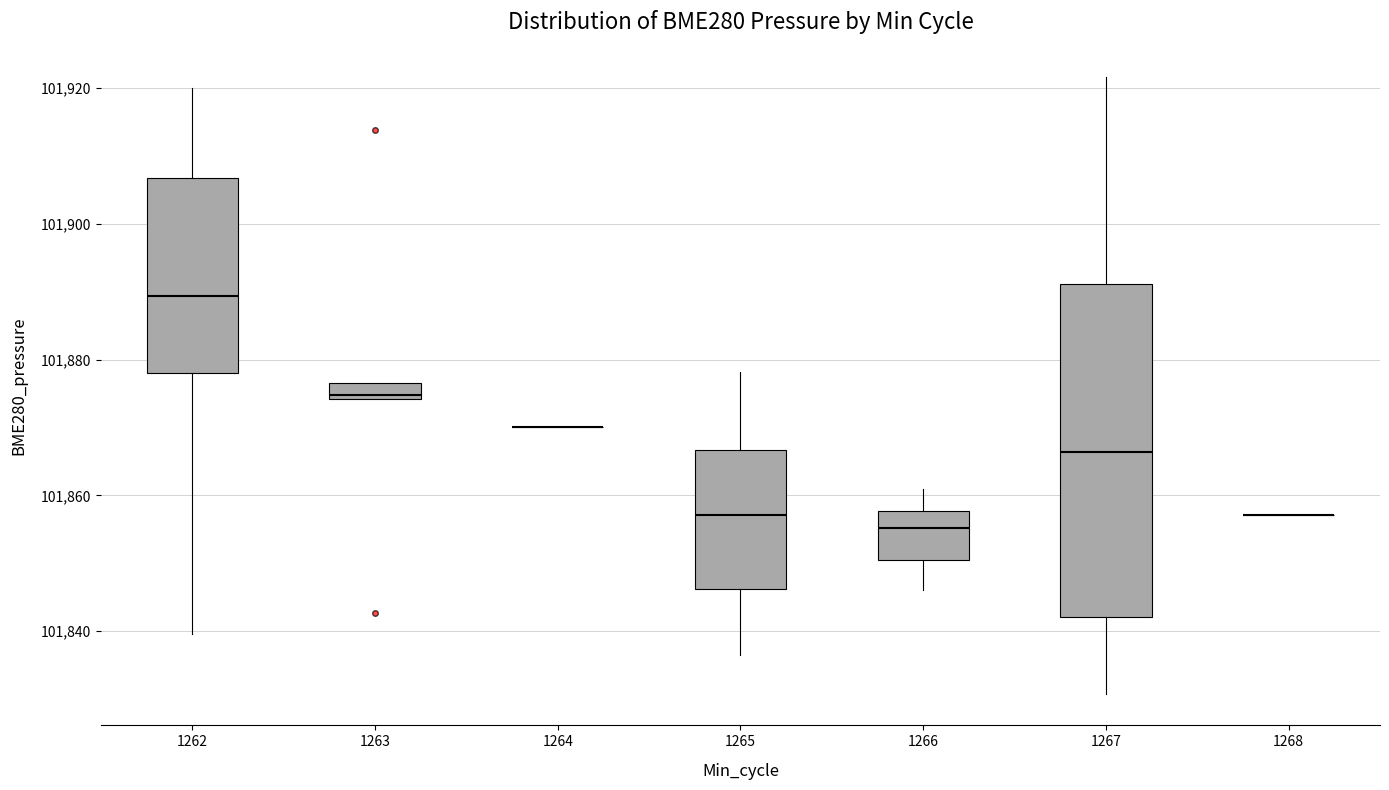

Which box is the tallest, from its lower edge to its upper edge?

1267